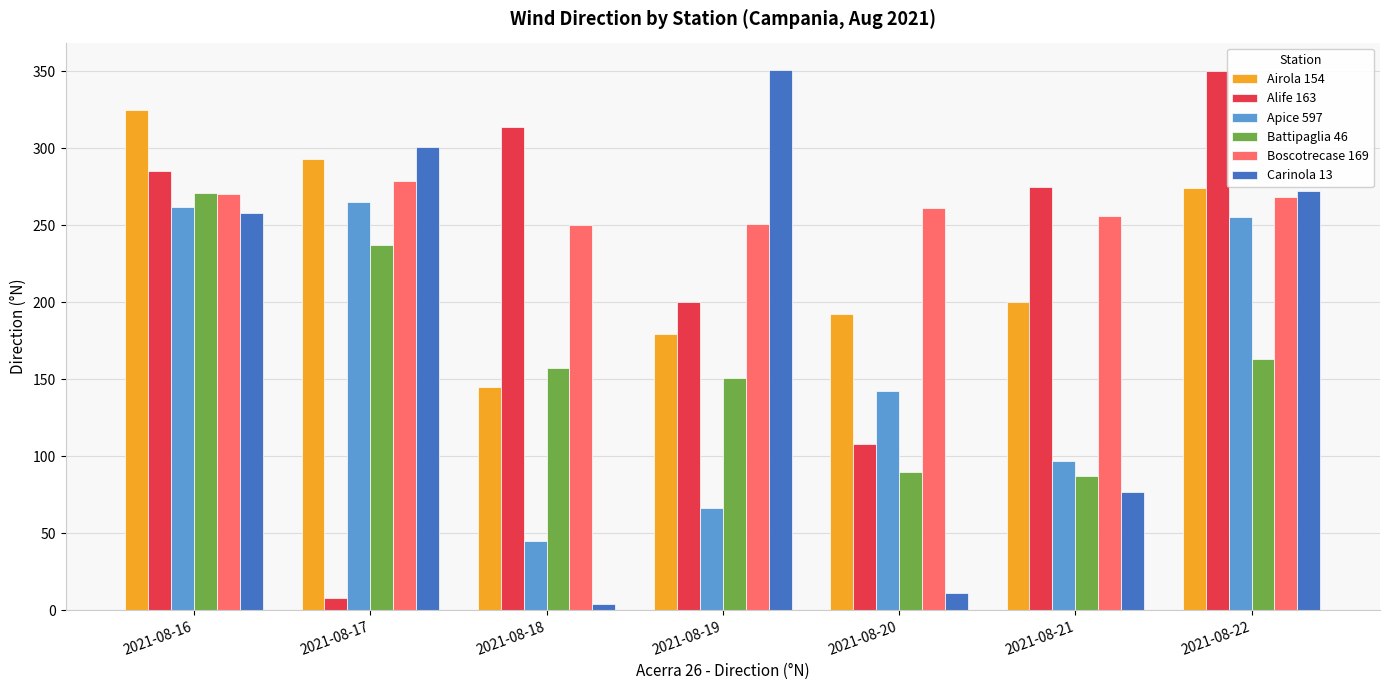

What are all the series names shown in the legend?

Airola 154, Alife 163, Apice 597, Battipaglia 46, Boscotrecase 169, Carinola 13